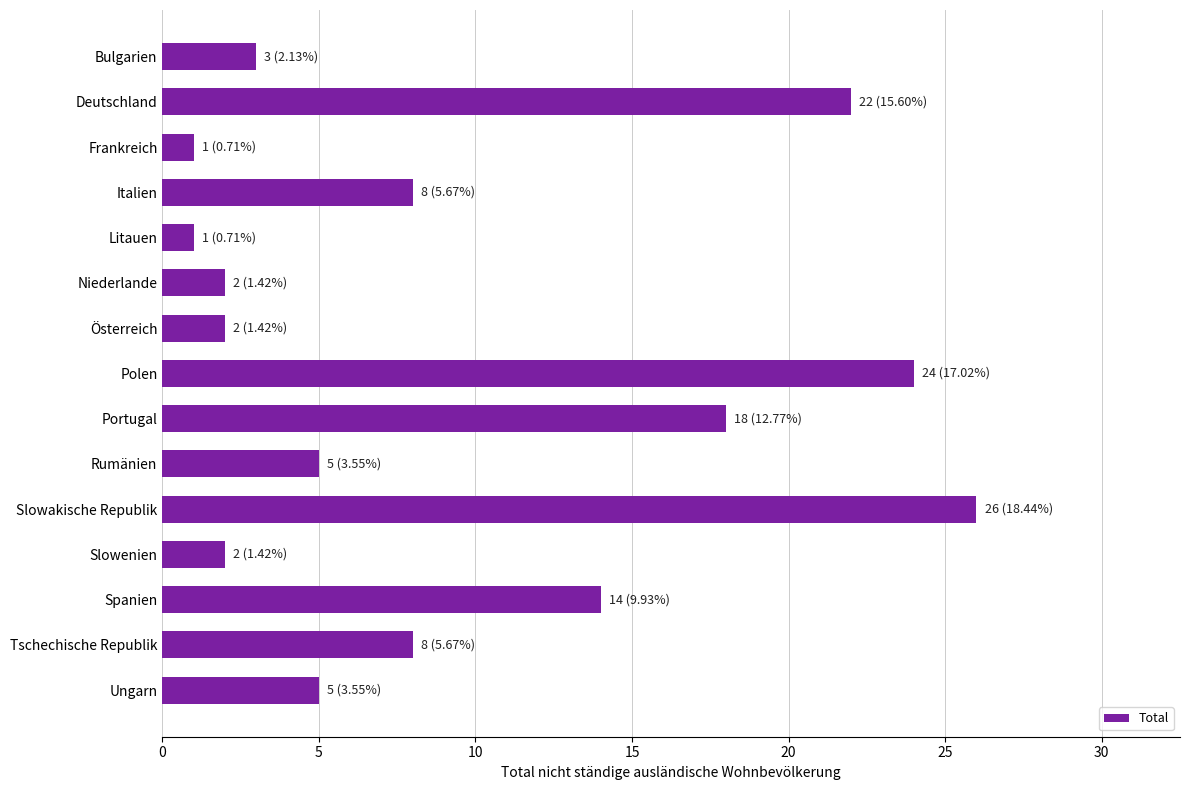

What is the sum of all values?

141